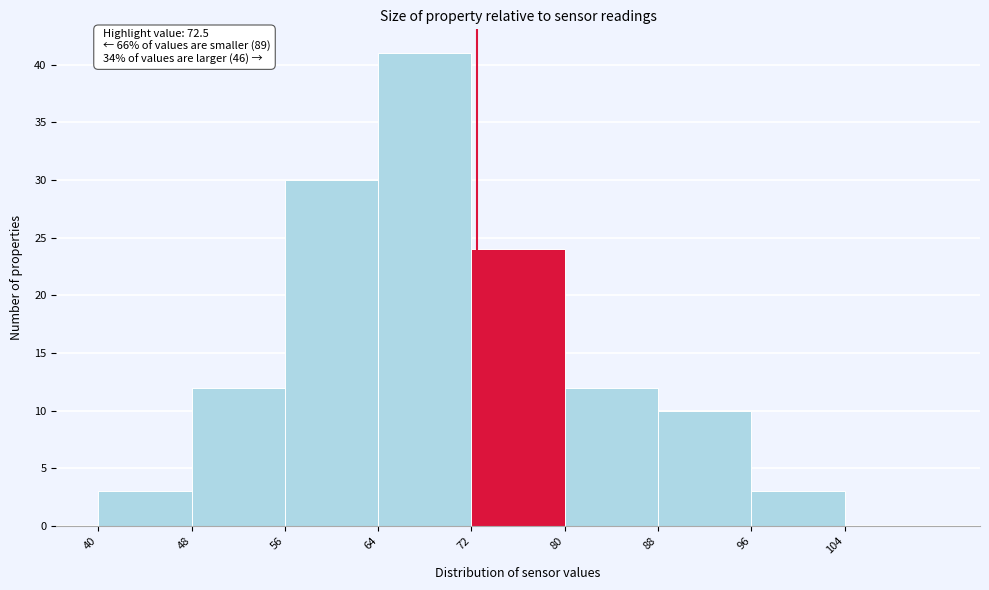

Which range on the x-axis has the tallest bar?

64 to 72